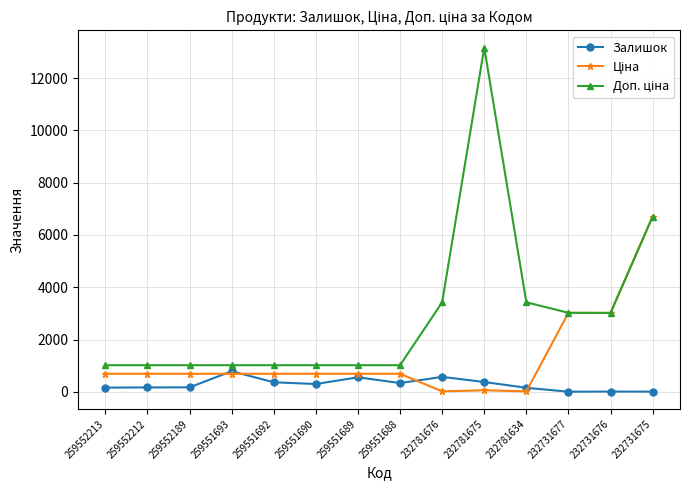

How many lines are shown in the chart?

3